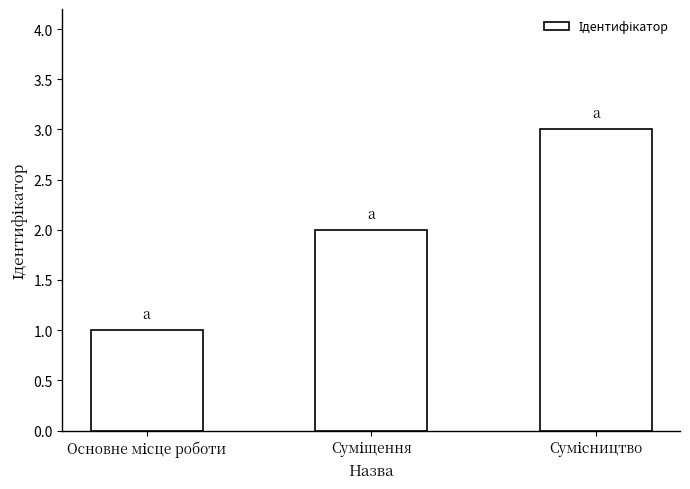

What is the maximum value shown in the chart?

3